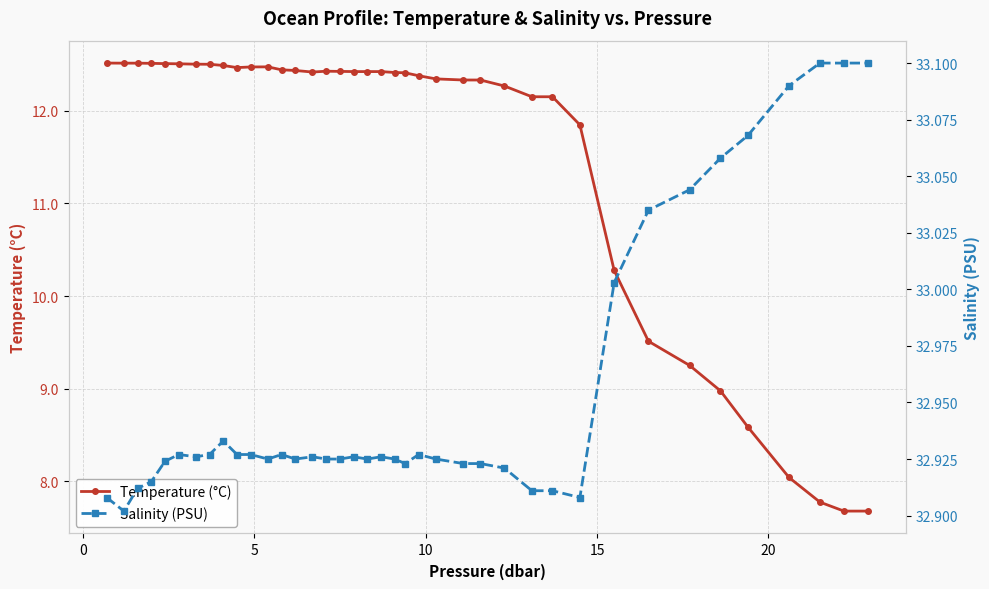

Rank the series by their maximum value, from highest to lowest.

Salinity (PSU), Temperature (°C)